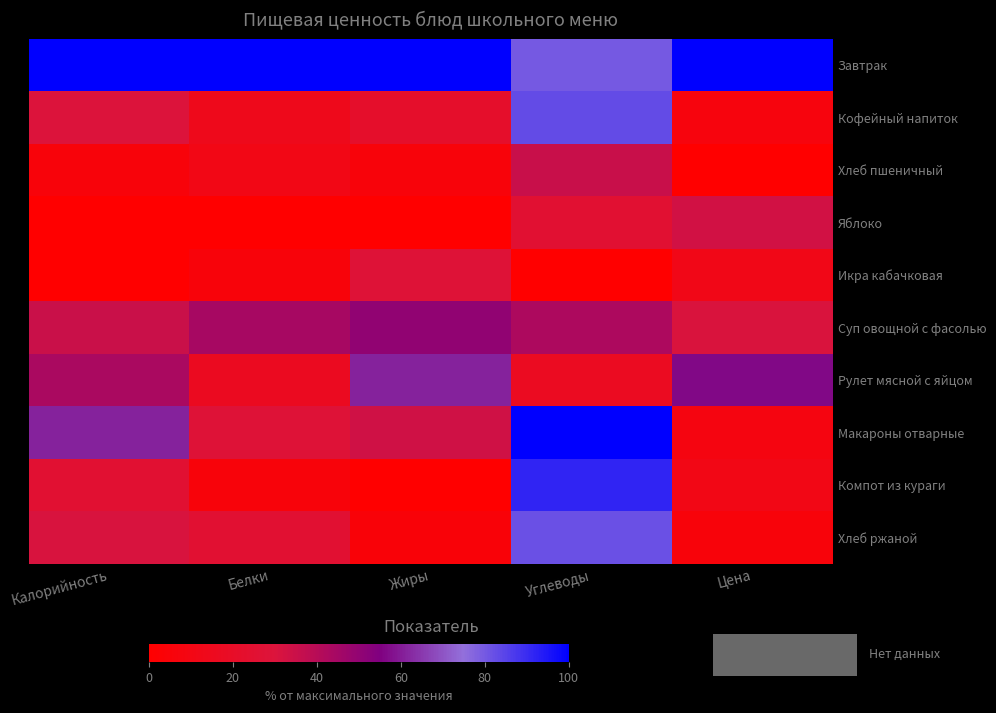

Rank the series by their maximum value, from highest to lowest.

Завтрак, Макароны отварные, Компот из кураги, Кофейный напиток, Хлеб ржаной, Рулет мясной с яйцом, Суп овощной с фасолью, Хлеб пшеничный, Яблоко, Икра кабачковая